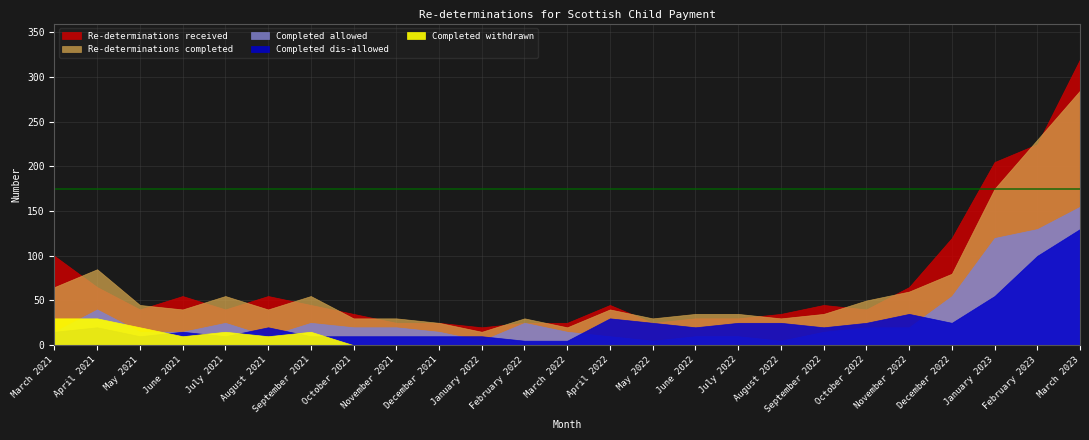

What is the greatest value displayed?

320